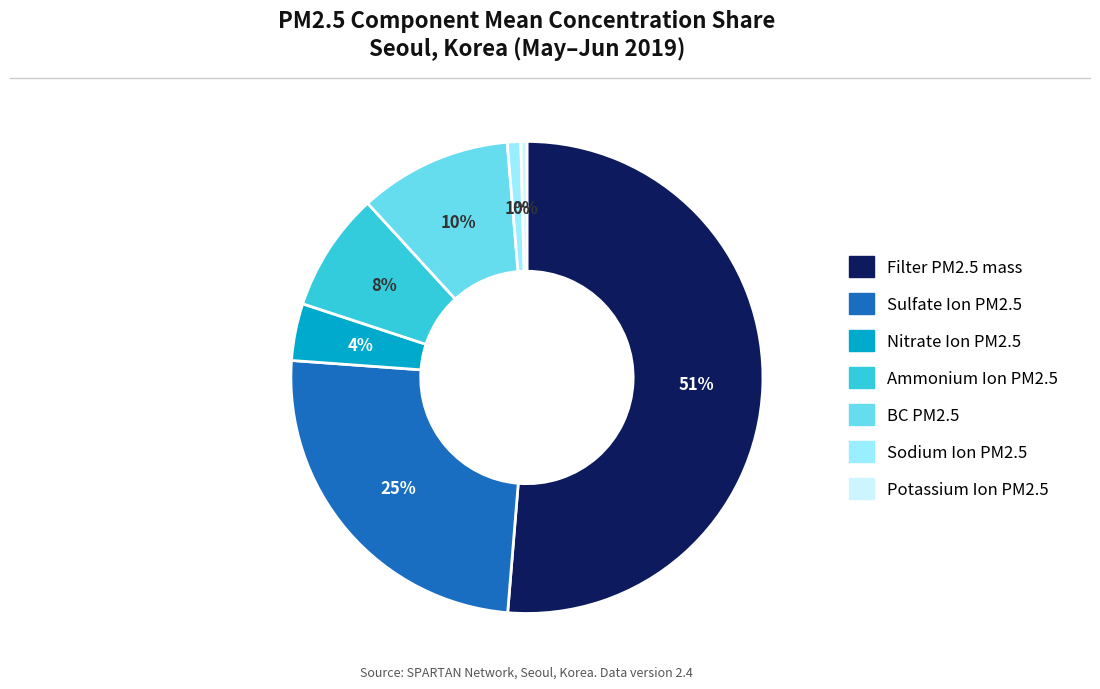

The Sulfate Ion PM2.5 slice represents 31% of the pie. True or false?

False